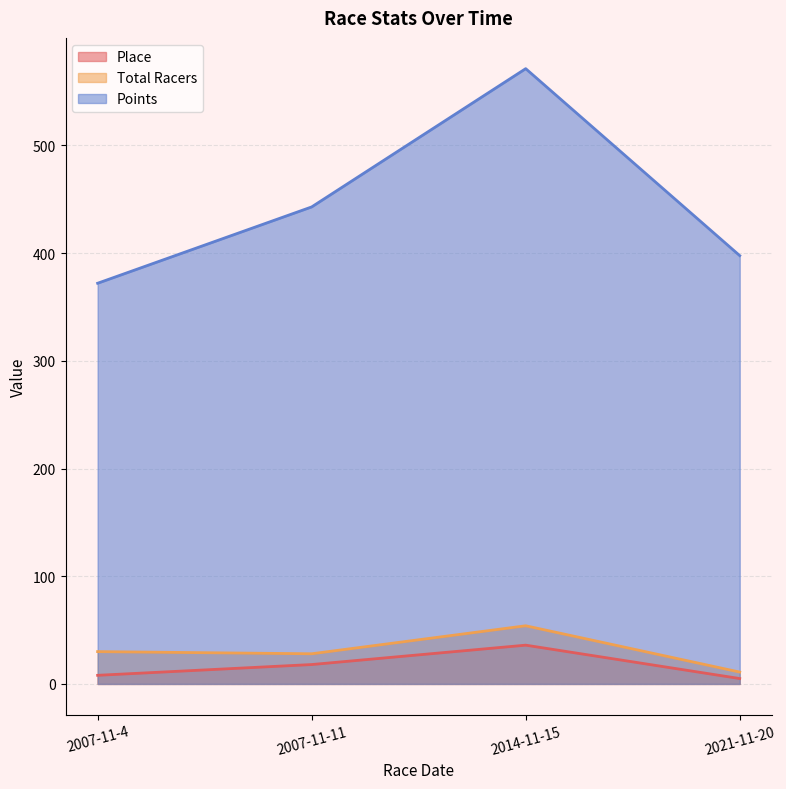

What is the sum of the Points values at 2007-11-11 and 2007-11-4?

815.0